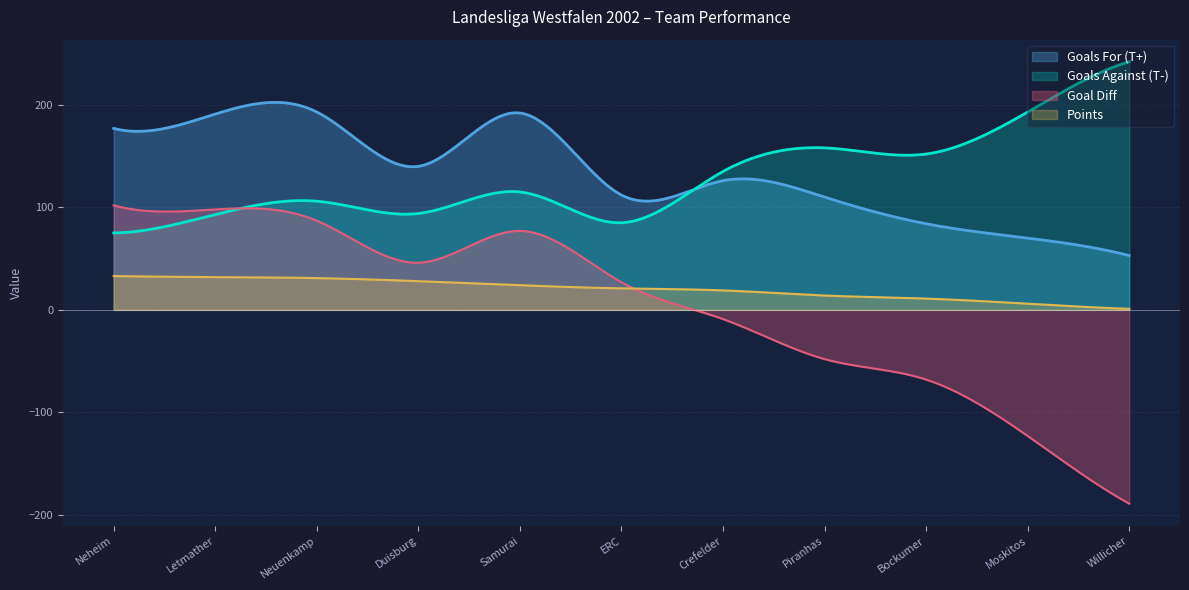

What position from the right is Samurai Iserlohn II?

7